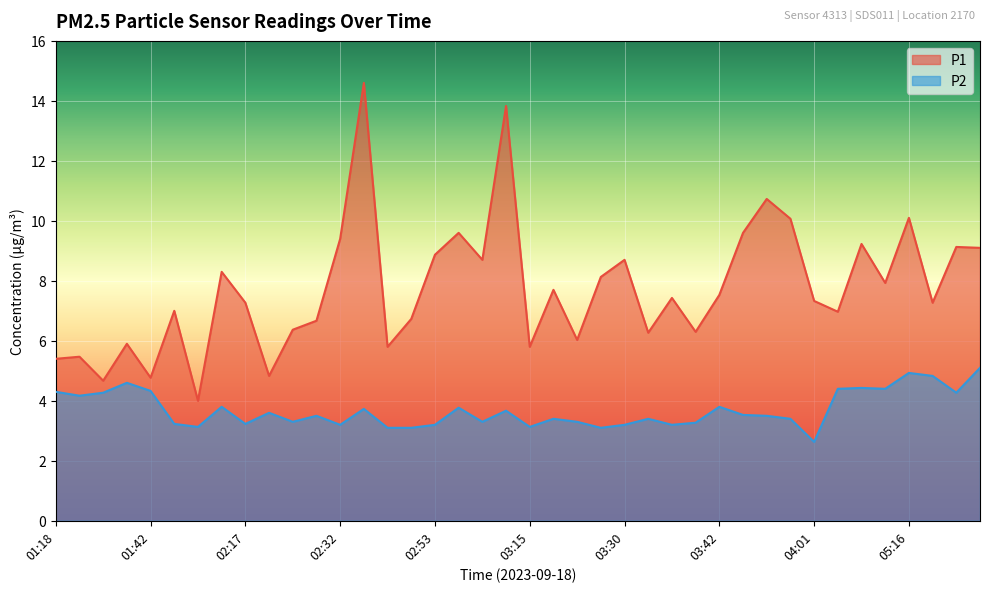

What is the difference between the maximum and minimum values in the P1 series?

10.6